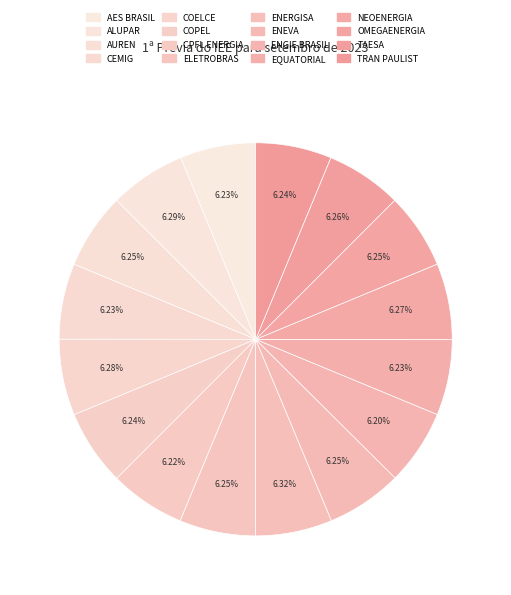

To the nearest percent, what portion does NEOENERGIA represent?

6%